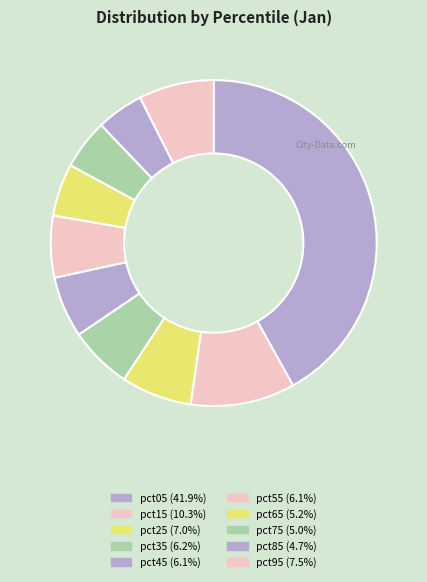

Does pct55 represent more than half of the total?

No